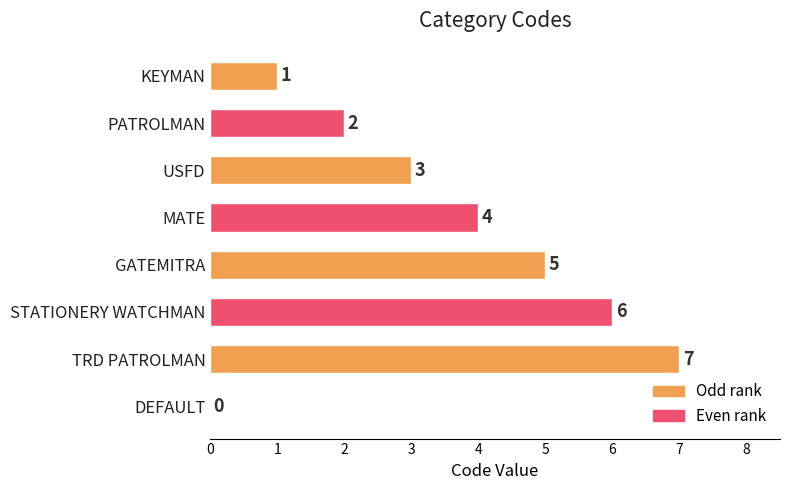

Are the bars horizontal?

Yes